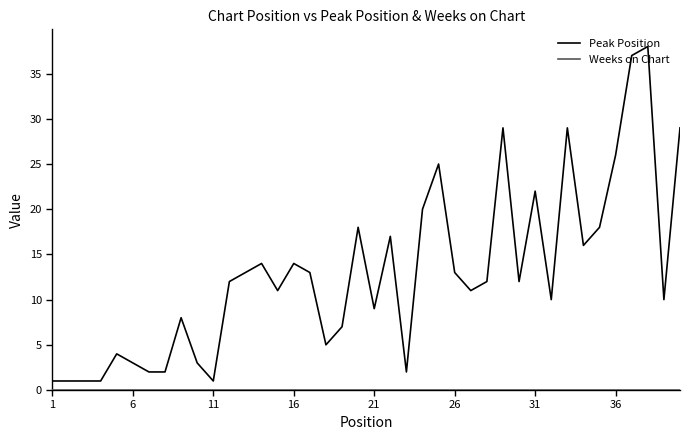

Which series has the largest range (max minus min)?

Peak Position